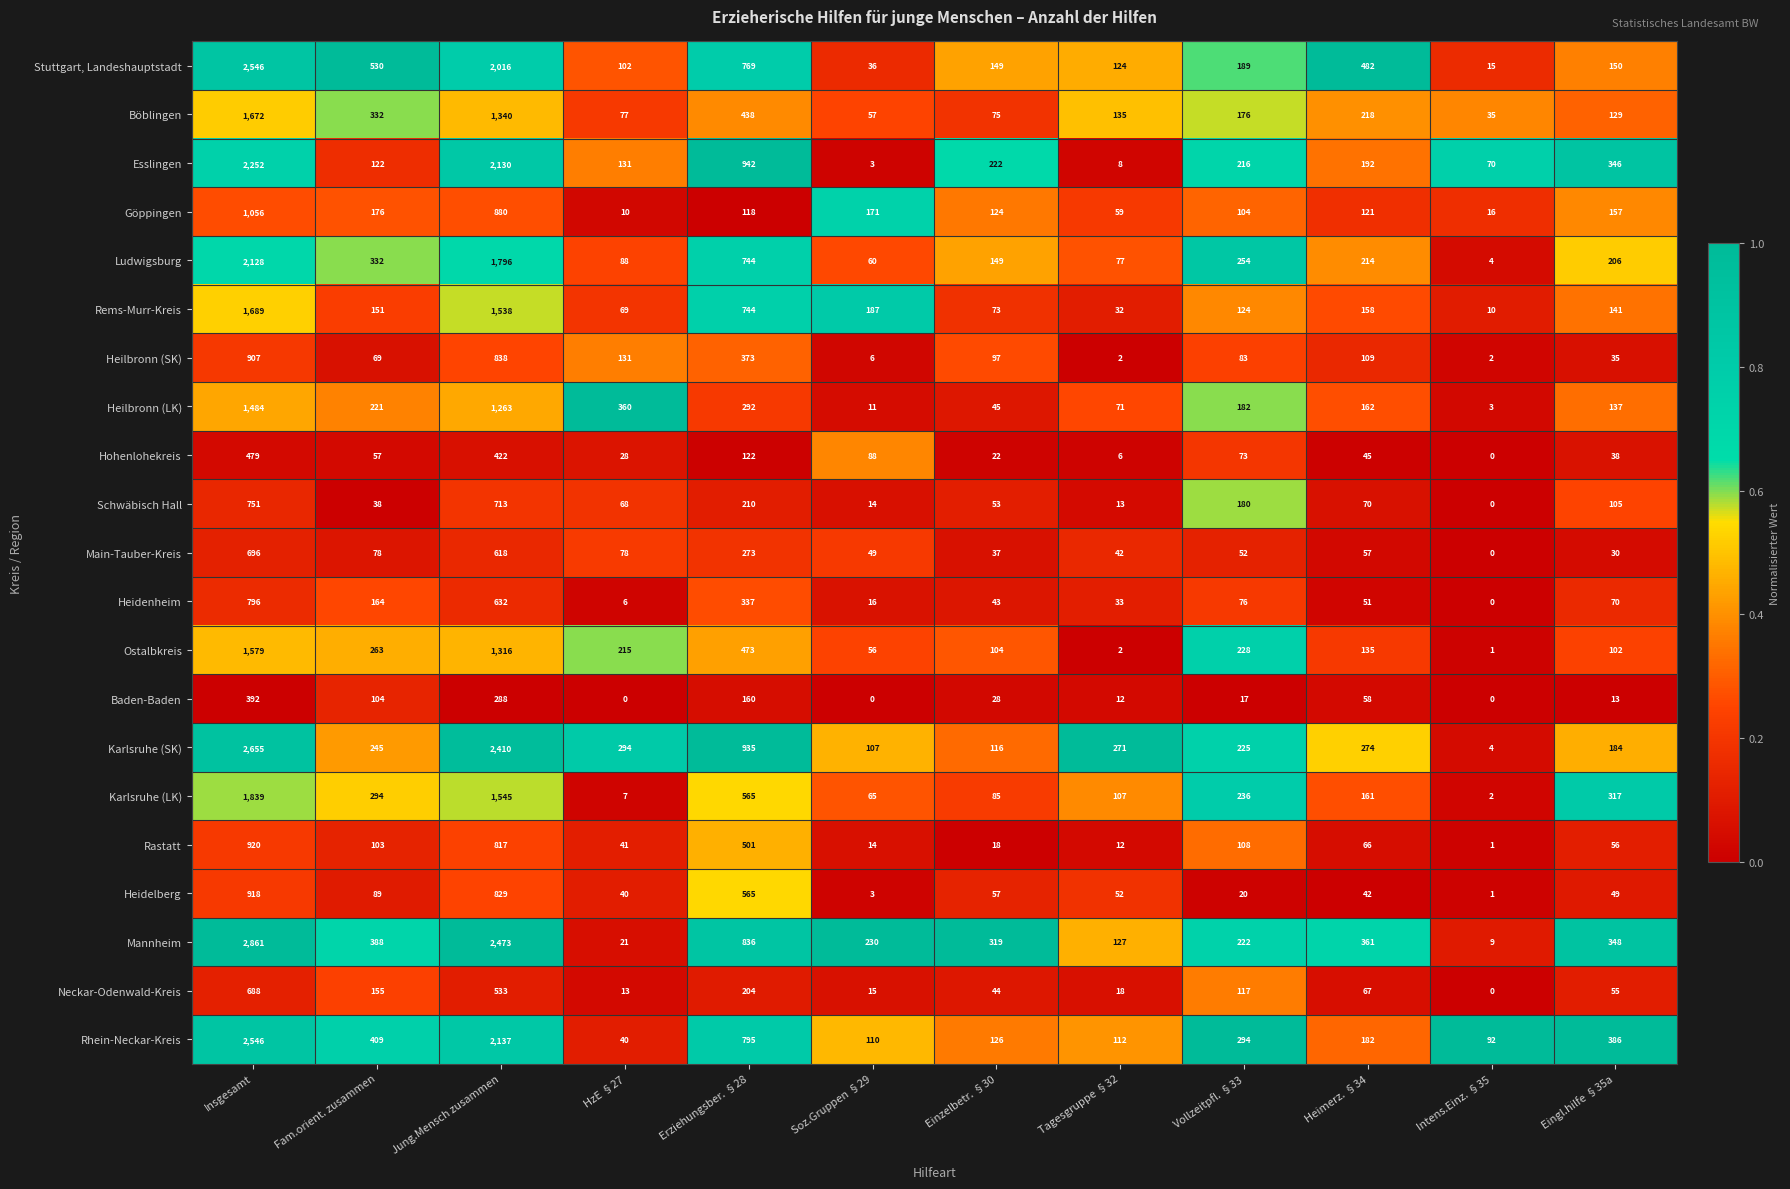

The value of Ludwigsburg at Heimerz. §34 is 214. True or false?

True